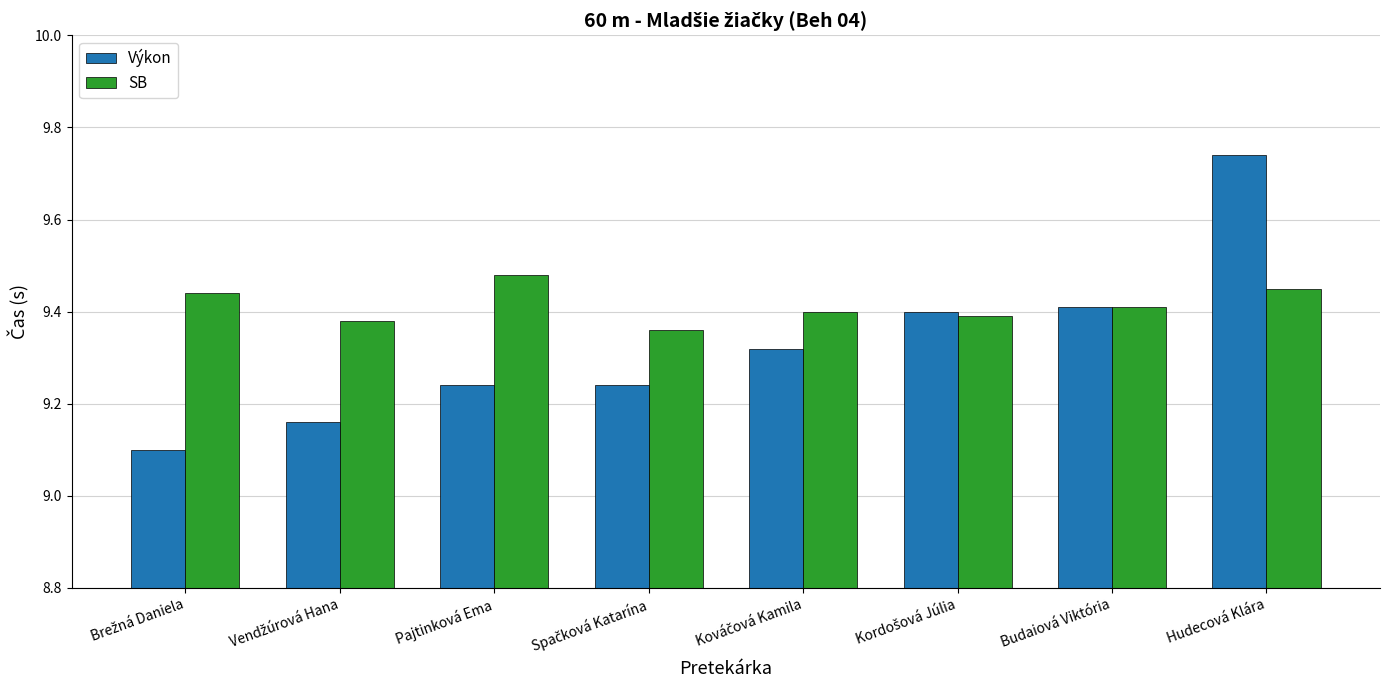

At how many categories does at least one series exceed 9?

8